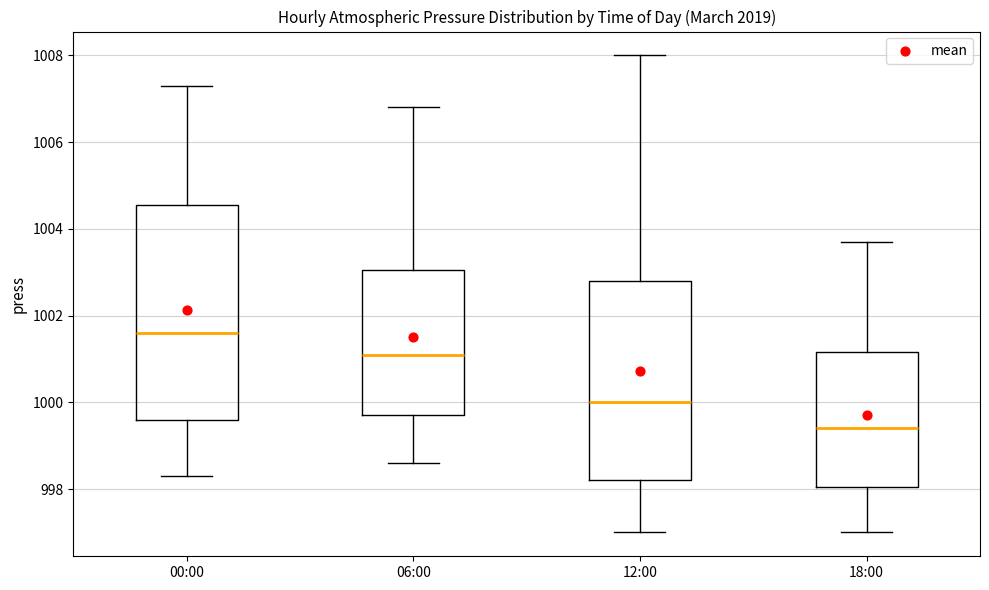

Reading left to right, read every box against the y-axis: the position of its median line, the range the box covers, and the ends of its whiskers. The values are not printed on the chart, so give them approximately, as read against the axis.

00:00: median 1001.6, box 999.6 to 1004.6, whiskers 998.4 to 1007.4
06:00: median 1001.2, box 999.8 to 1003.0, whiskers 998.6 to 1006.8
12:00: median 1000.0, box 998.2 to 1002.8, whiskers 997.0 to 1008.0
18:00: median 999.4, box 998.0 to 1001.2, whiskers 997.0 to 1003.8